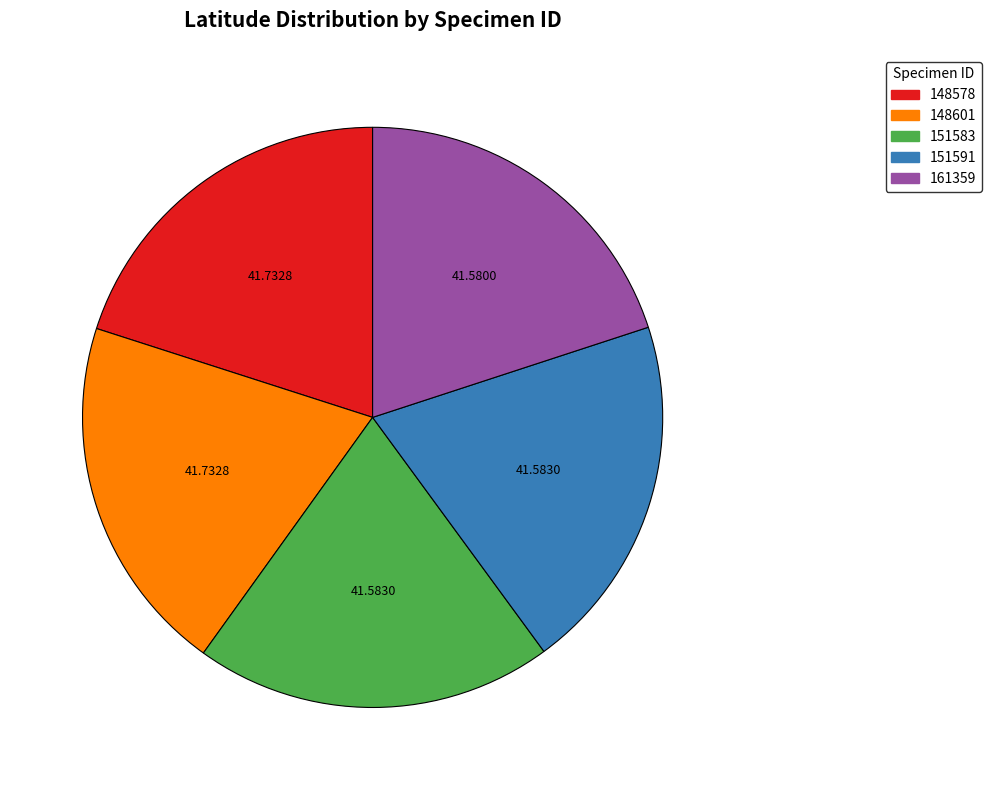

True or false: 148601 accounts for 32% of the total.

False